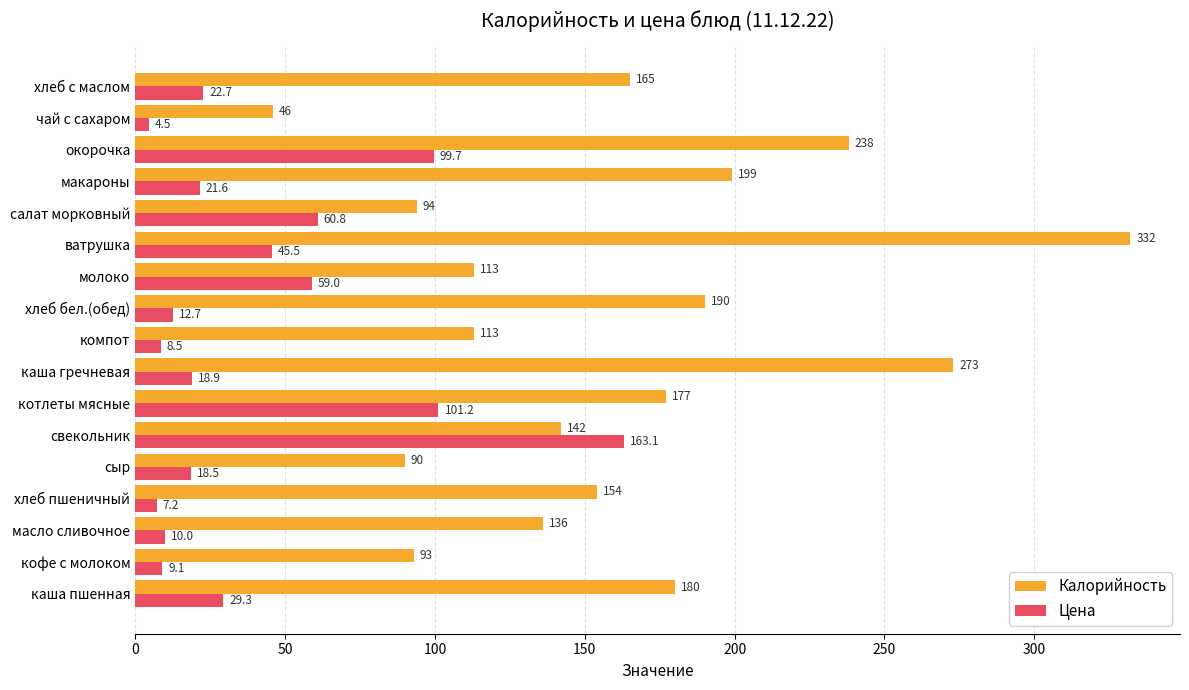

At which category does the chart reach its peak across all series?

ватрушка